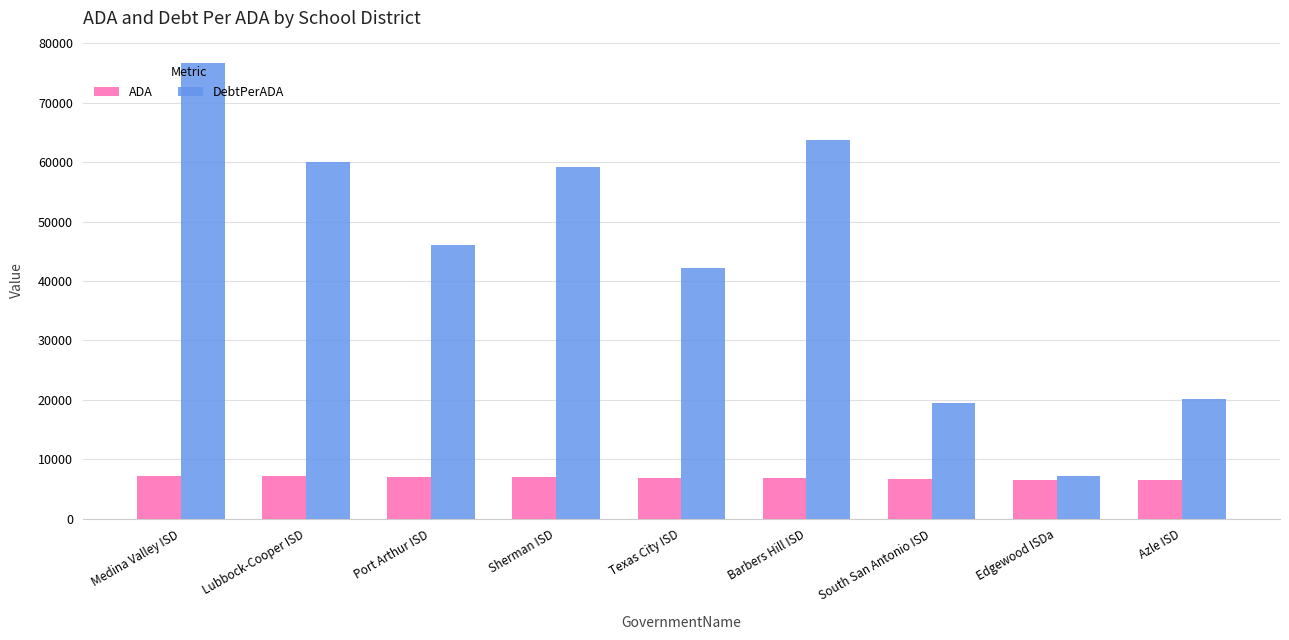

What is the difference between the maximum and minimum values in the DebtPerADA series?

69480.9